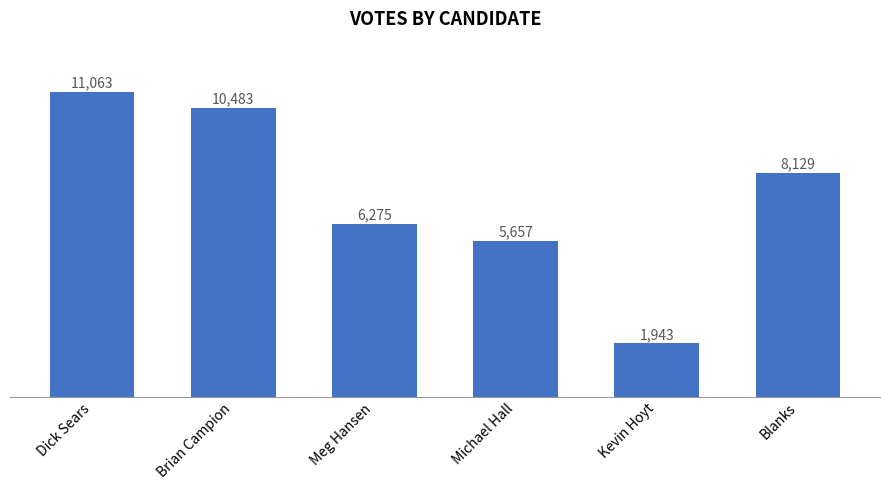

Reading left to right, what are all the values shown in this chart?

11063	10483	6275	5657	1943	8129